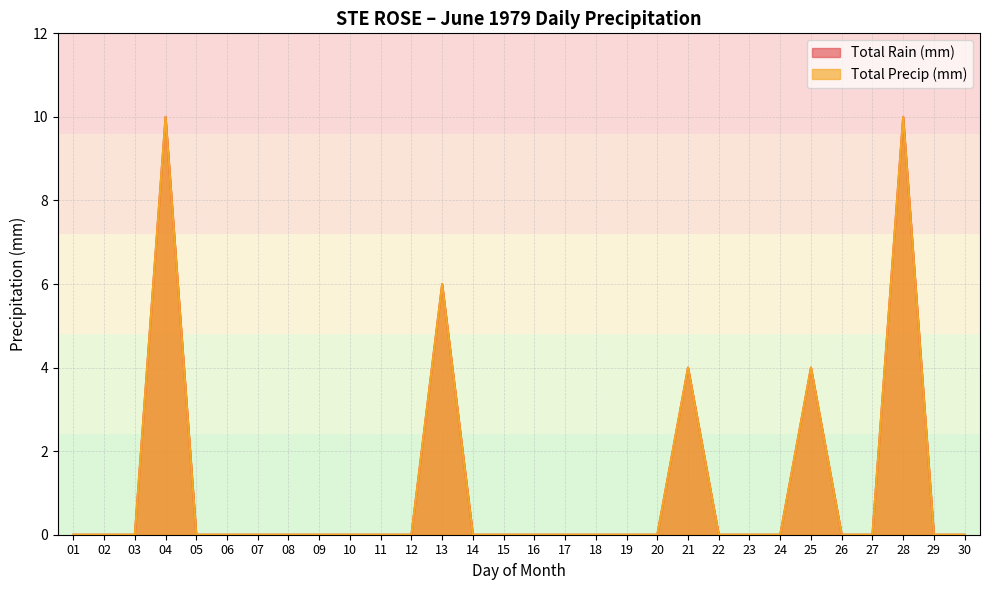

True or false: Total Precip (mm) has more than 1 points higher than both neighbors.

True